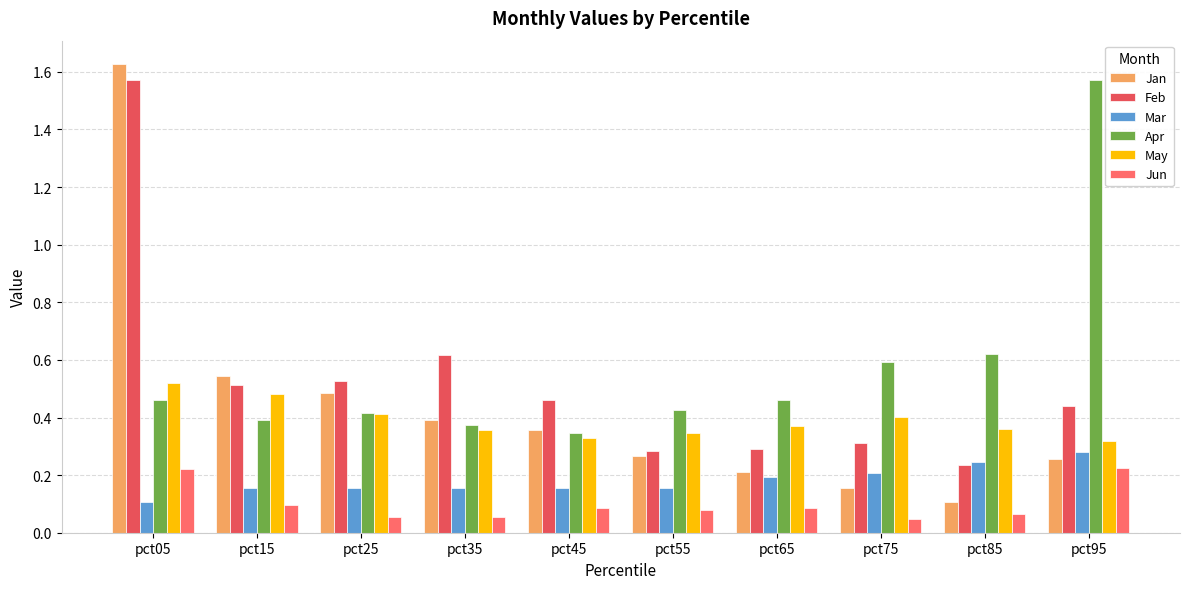

How many data points does each series have?

10